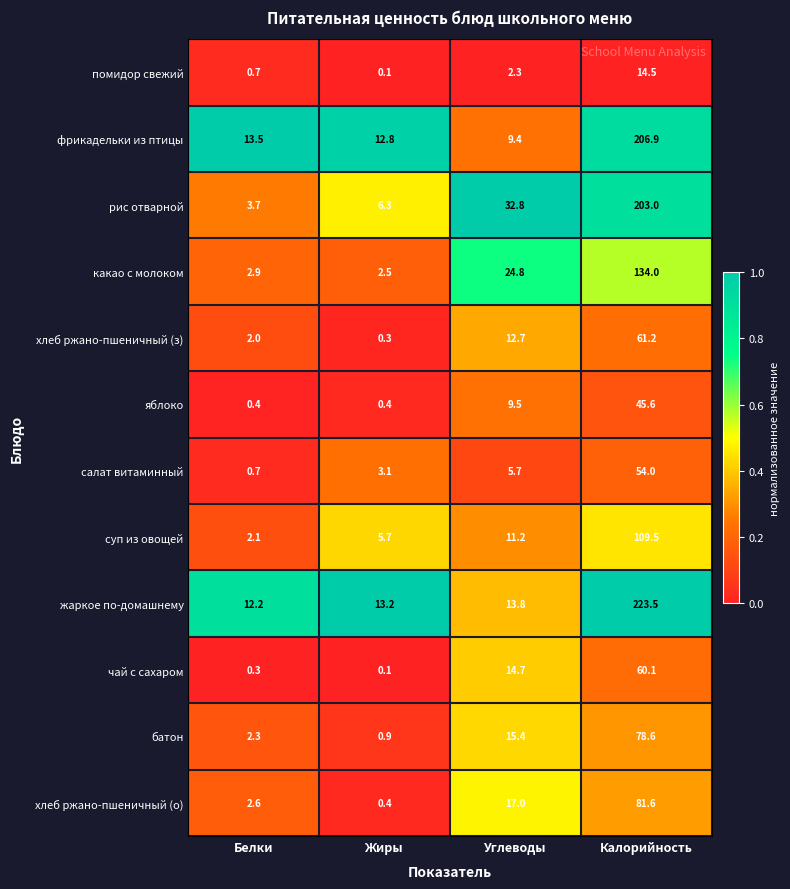

Which series has the widest spread of values?

жаркое по-домашнему